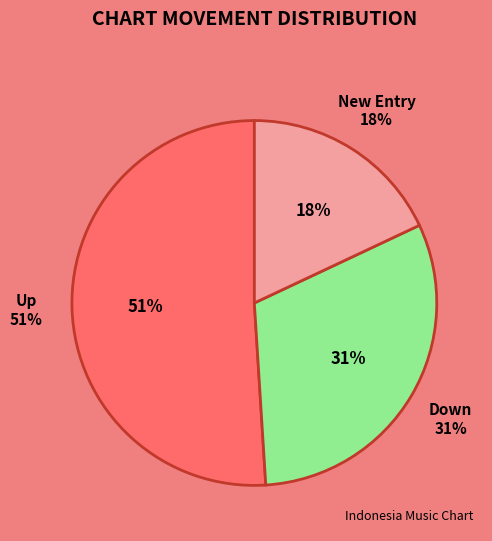

To the nearest percent, what portion does down represent?

31%